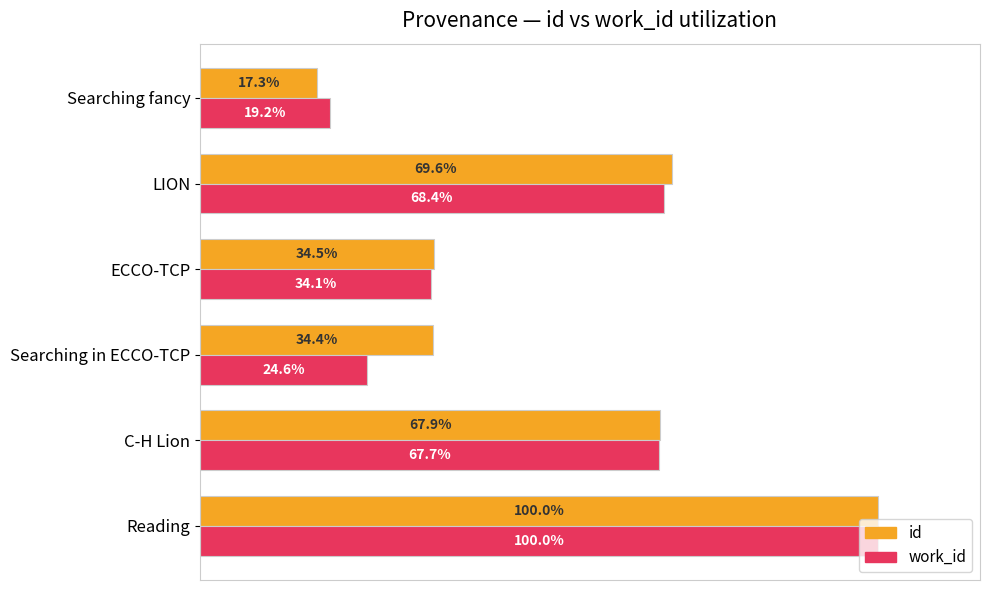

At which label does work_id reach its peak?

Reading